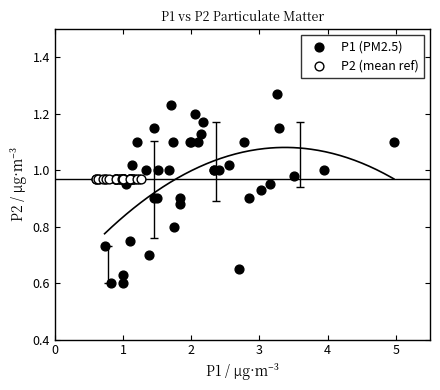

What are all the series names shown in the legend?

P1 (PM2.5), P2 (mean ref)